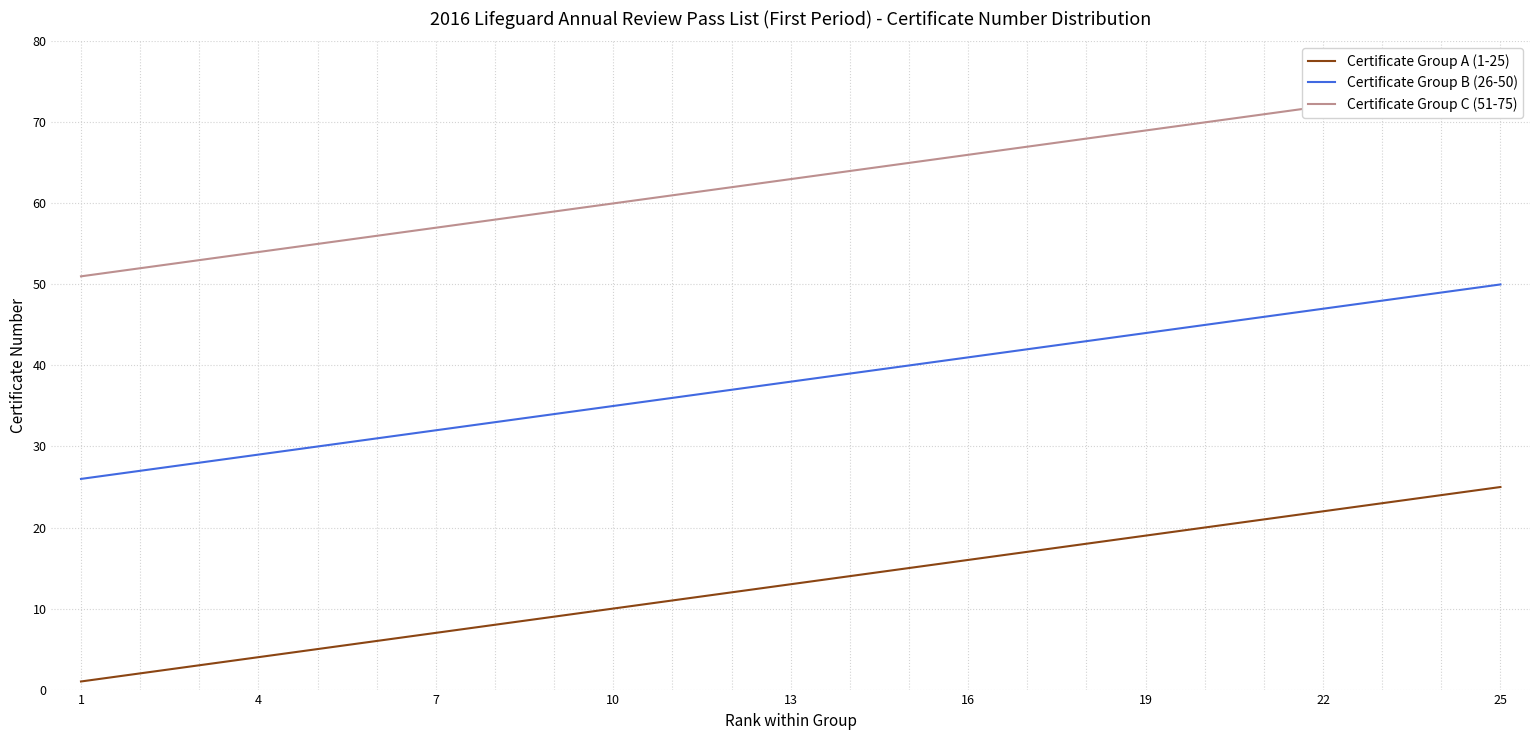

True or false: Certificate Group A (1-25) and Certificate Group B (26-50) intersect in this chart.

False